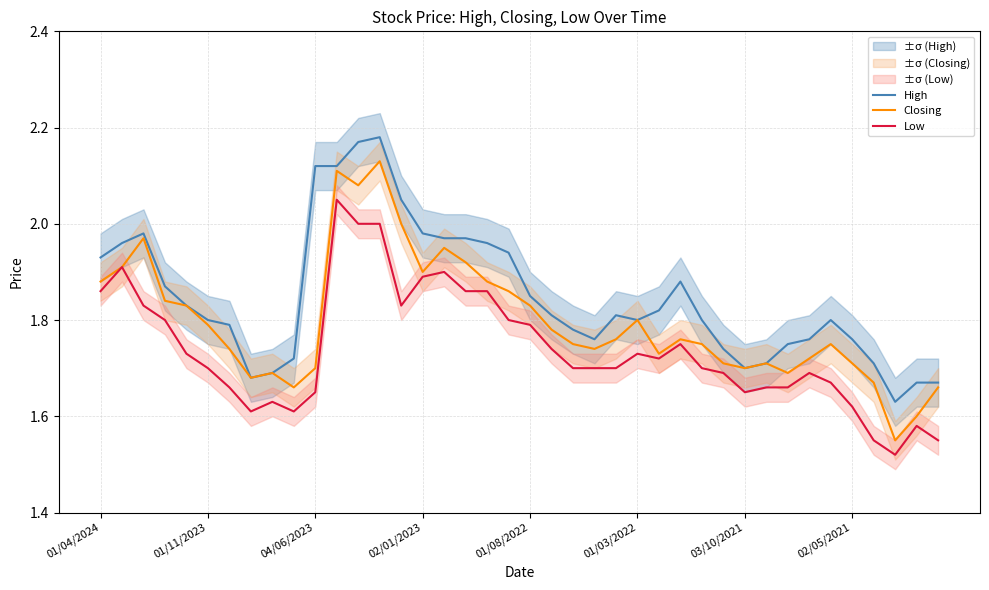

Does the chart have visible grid lines?

Yes